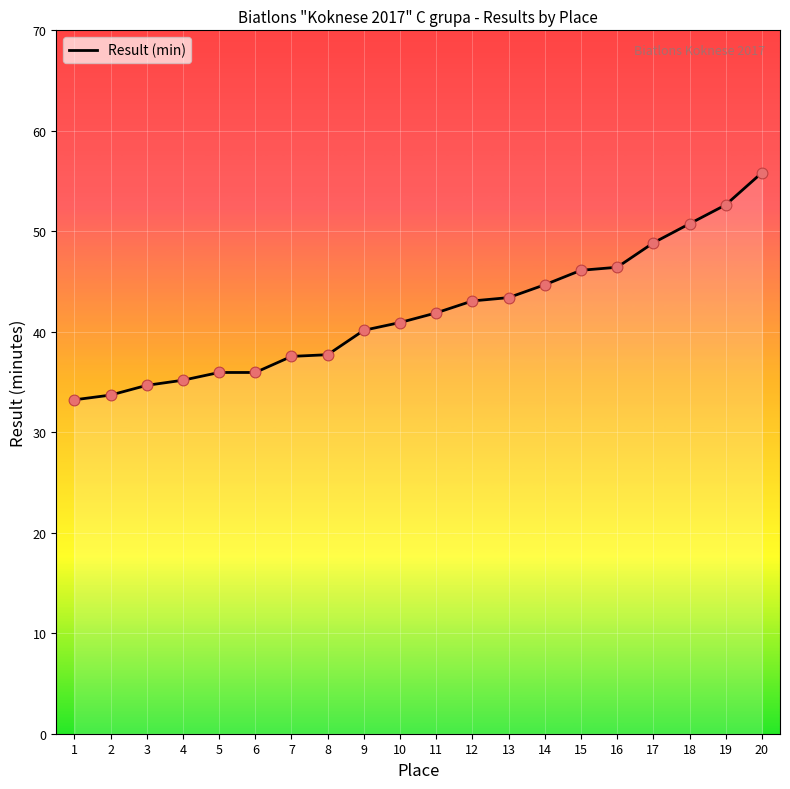

Which has a higher value, 9 or 4?

9